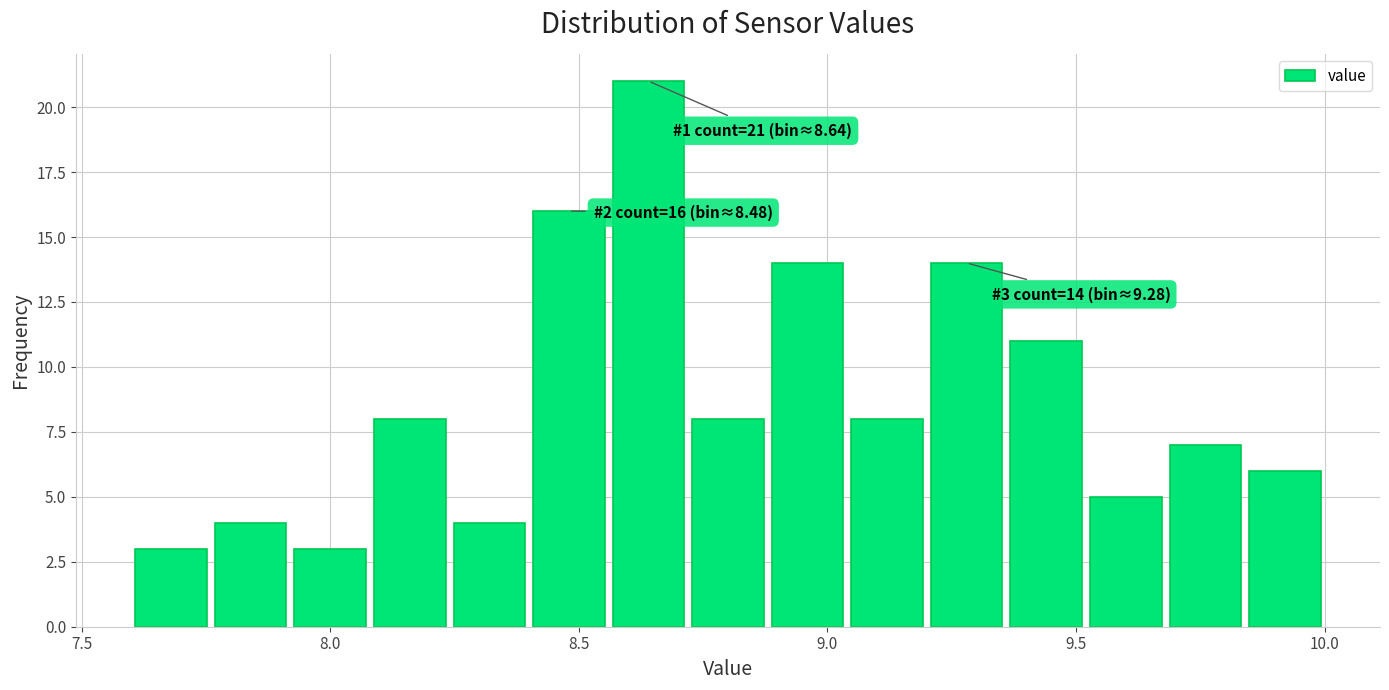

Around what value on the x-axis is the tallest bar? Give the approximate position of its centre, as read against the axis.

8.65